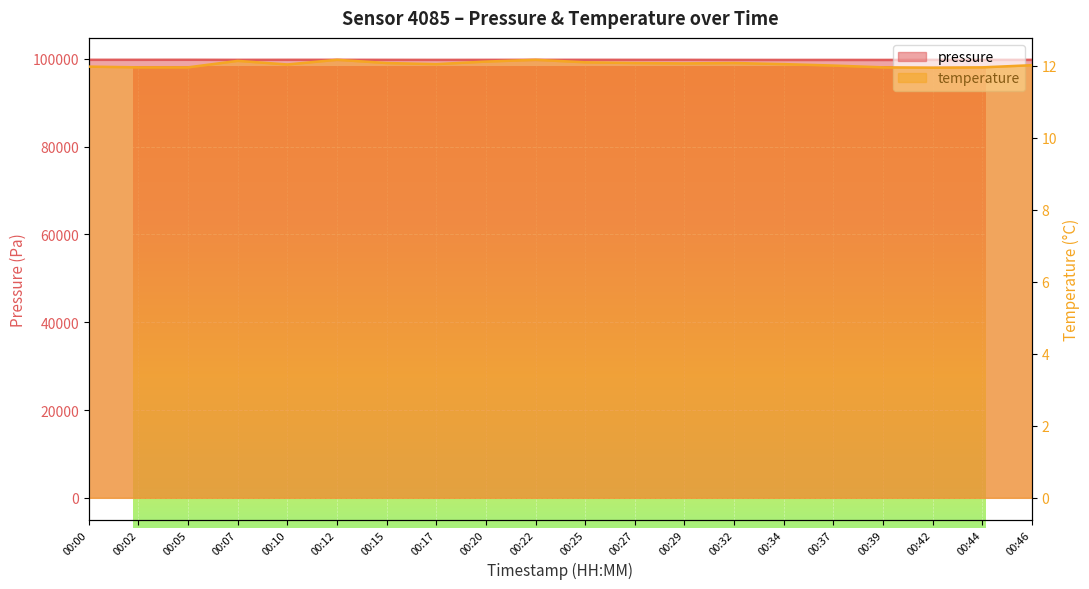

At which category does the chart reach its peak across all series?

00:05